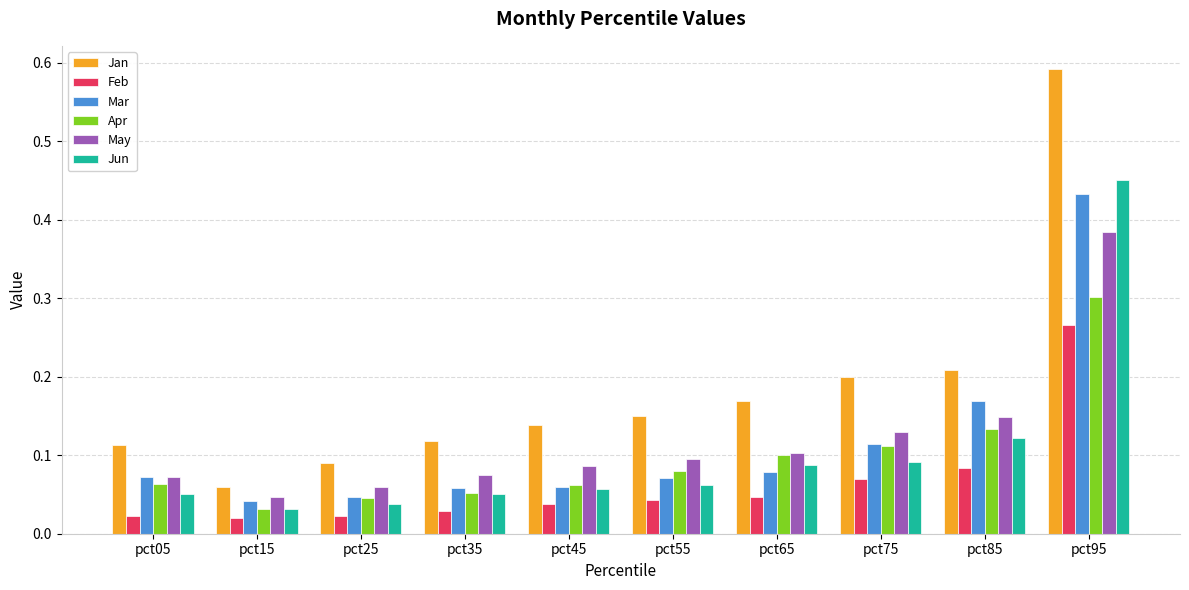

What are all the series names shown in the legend?

Jan, Feb, Mar, Apr, May, Jun